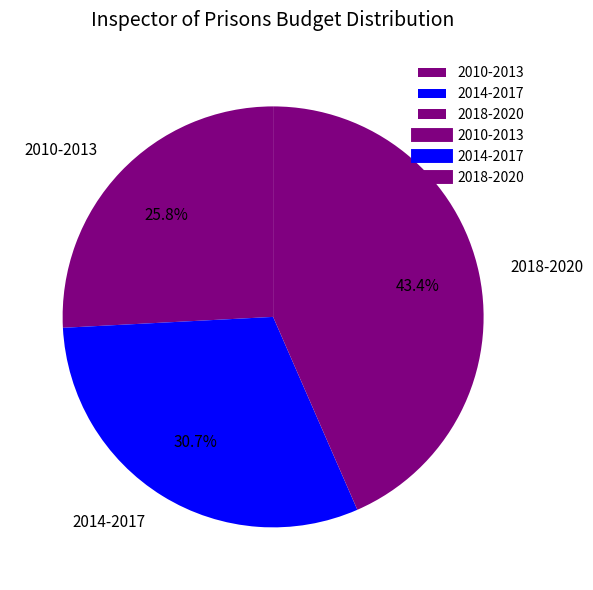

Is there a majority slice in this chart?

No